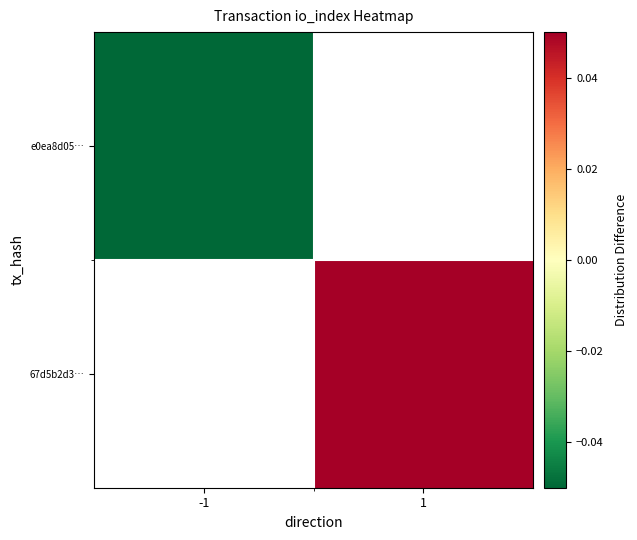

Which category has the highest value across all series?

1